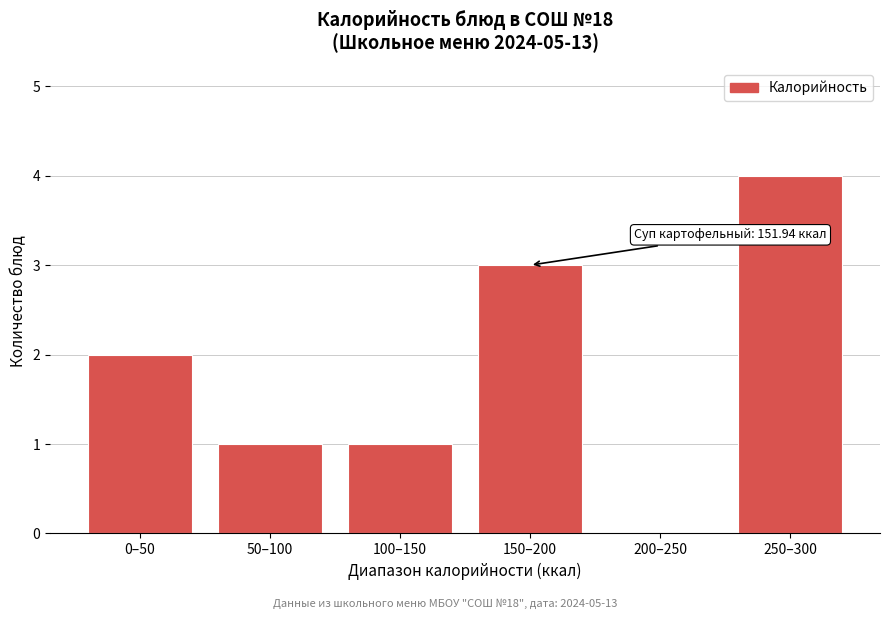

Reading left to right, extract all data points from this chart.

0–50=2	50–100=1	100–150=1	150–200=3	200–250=0	250–300=4